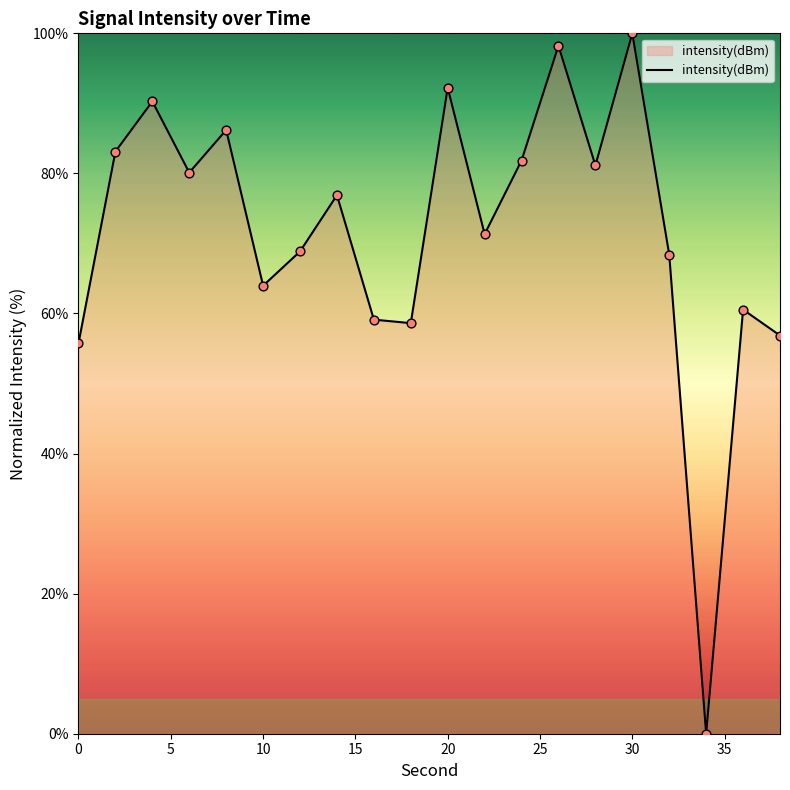

What is the greatest value displayed?

100.0